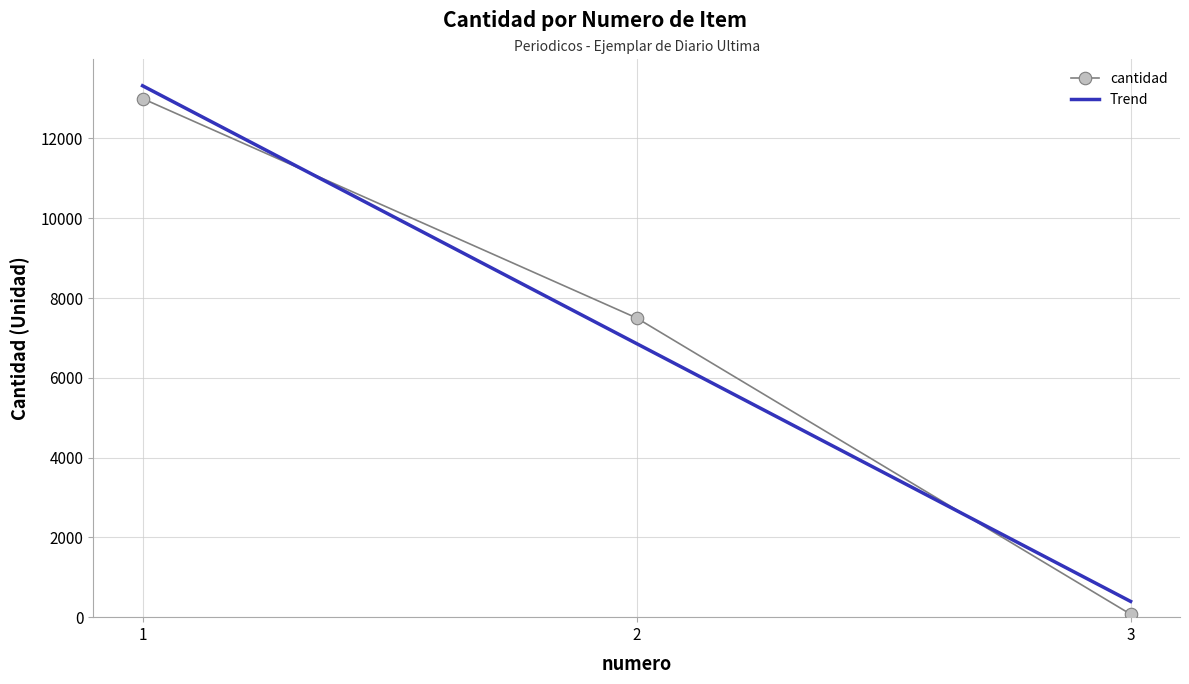

How many categories are shown in the chart?

3